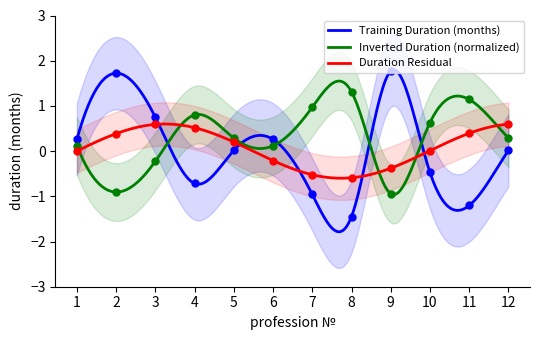

Reading left to right, extract all data points from this chart.

0.3	1.7	0.7	-0.7	0.0	0.3	-1.0	-1.4	1.8	-0.5	-1.2	0.0